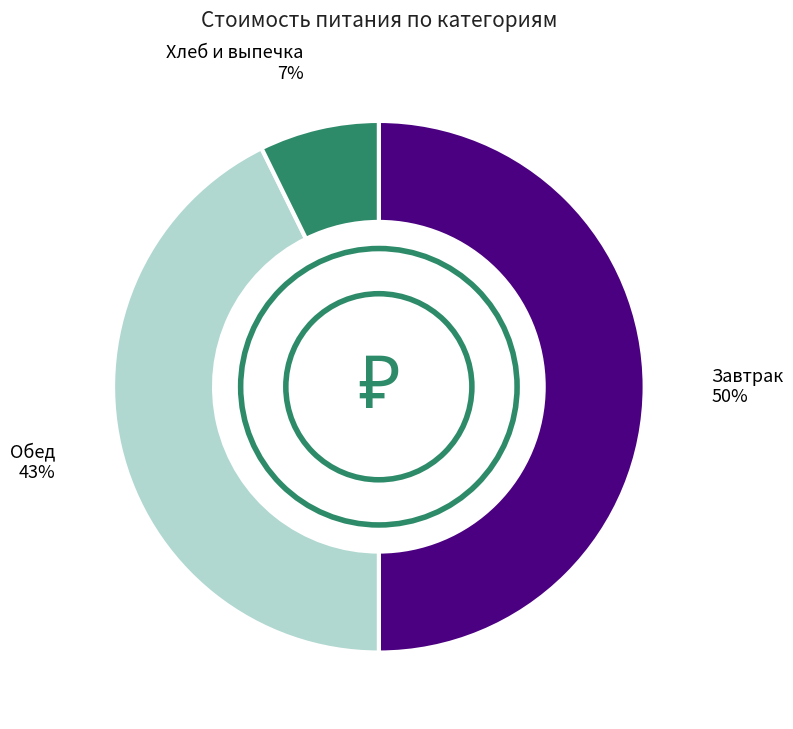

To the nearest percent, what is the average slice percentage?

33%